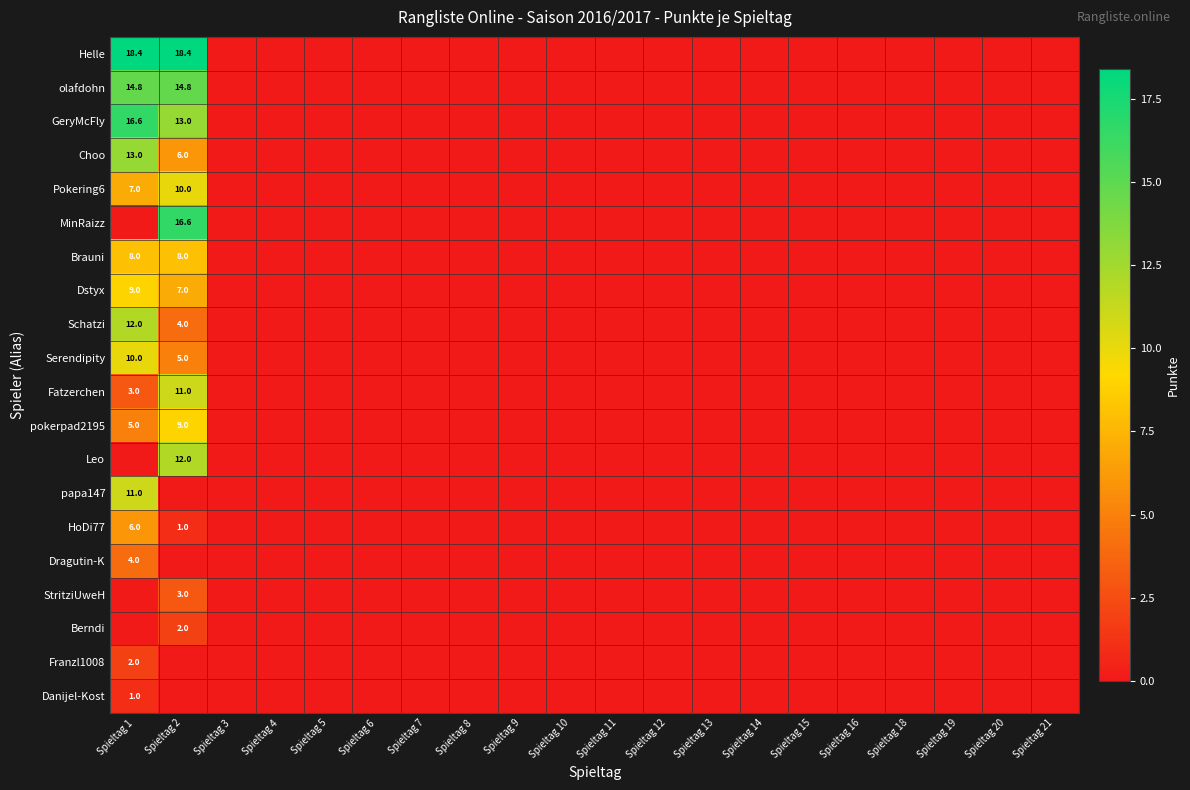

The value of Helle at Spieltag 1 is 6.0. True or false?

False